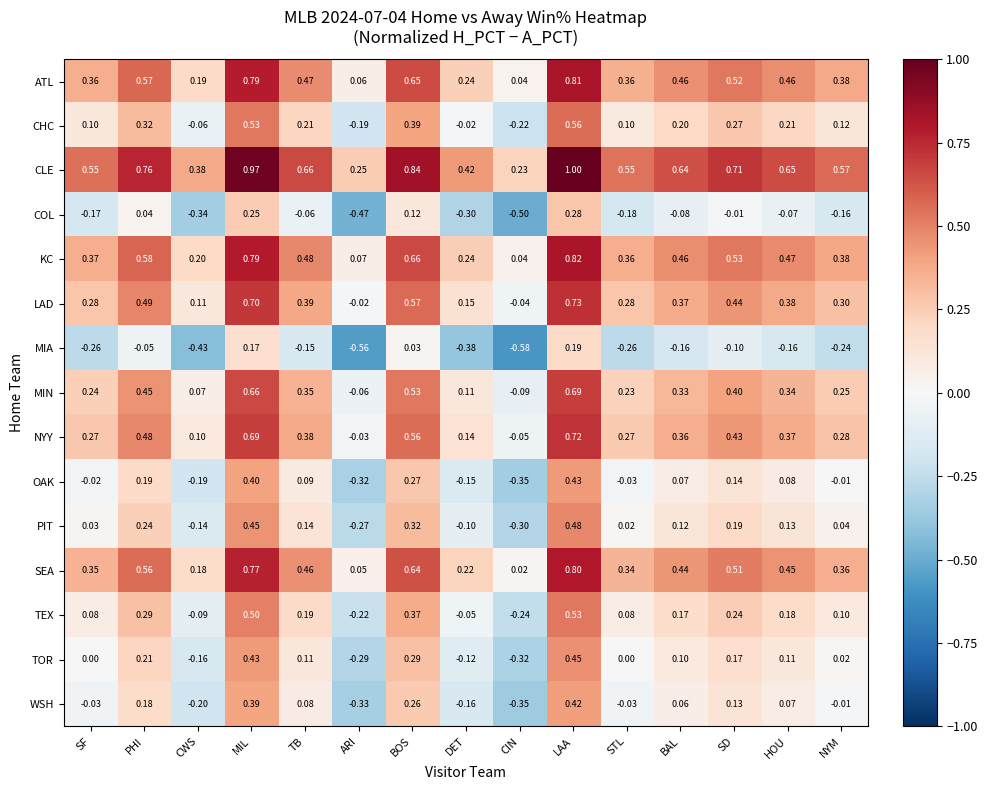

Which category has the lowest value in the PIT series?

CIN